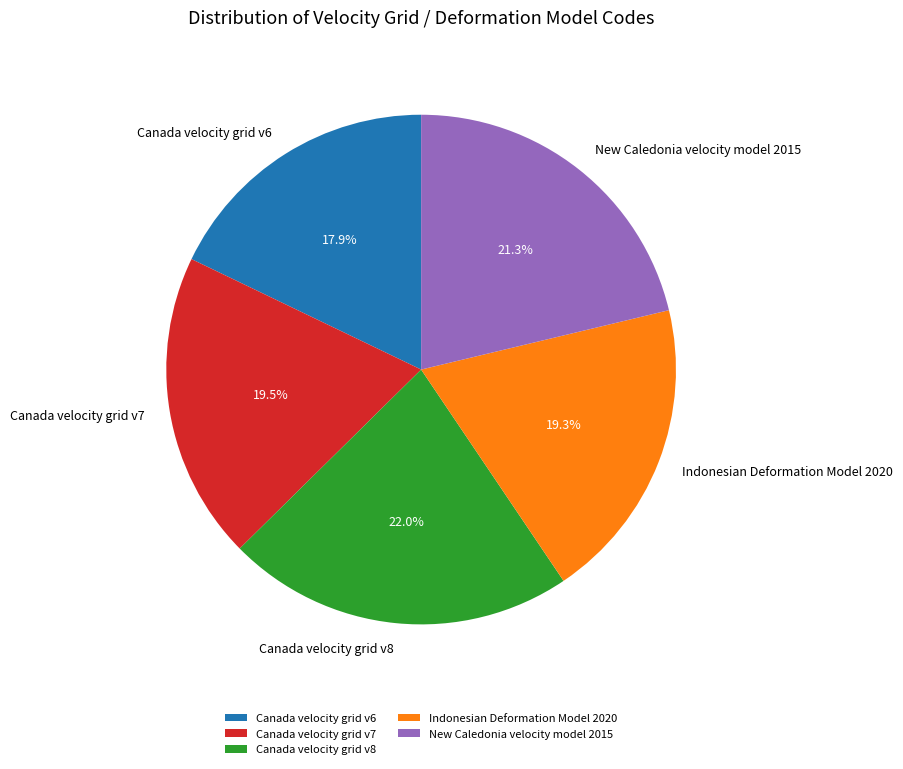

How much of the chart is everything except New Caledonia velocity model 2015?

78.7%